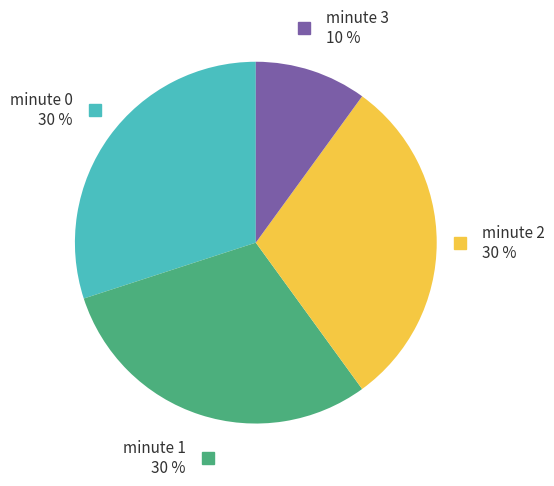

Is there any slice that represents more than half of the pie?

No